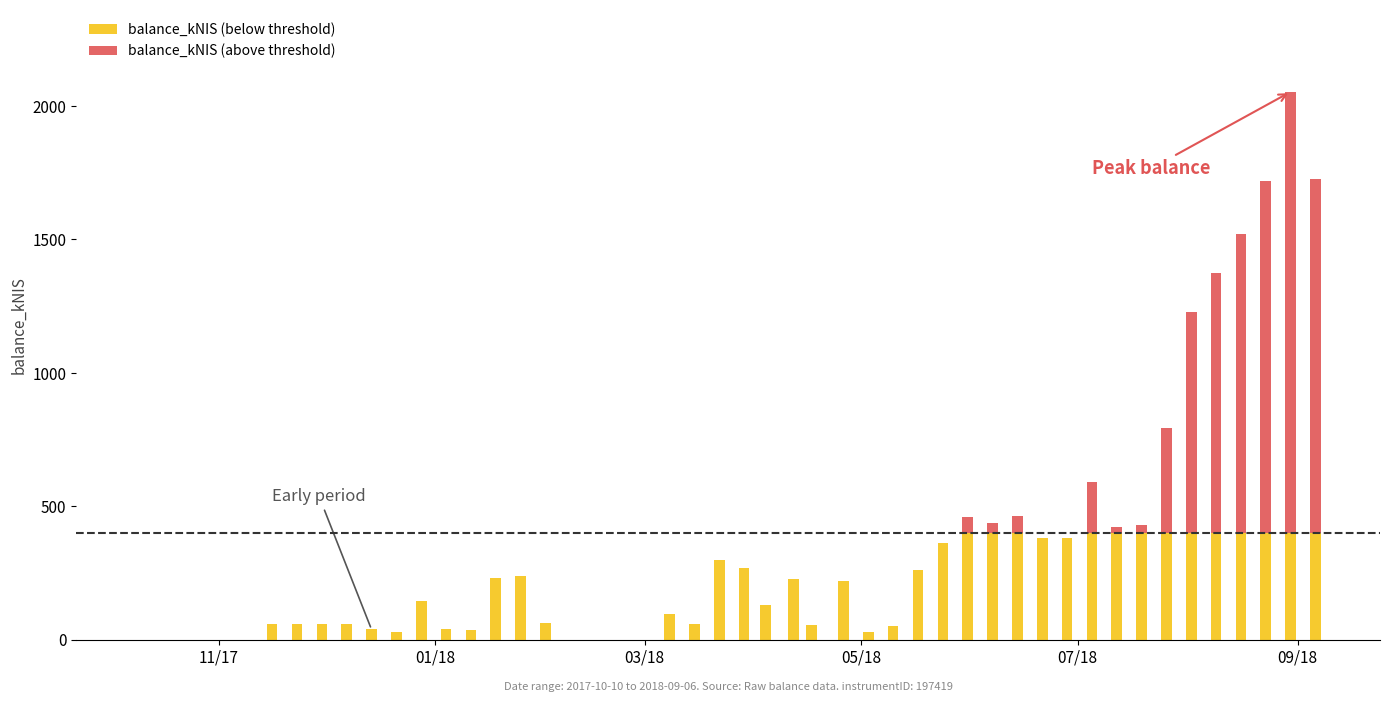

What is the difference between the maximum and minimum values in the balance_kNIS (below threshold) series?

400.0